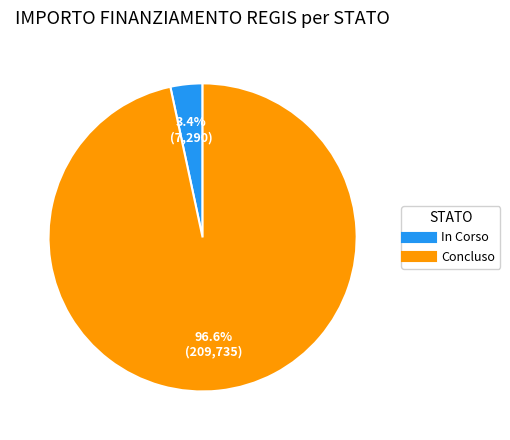

What percentage do In Corso and Concluso together represent?

100.0%